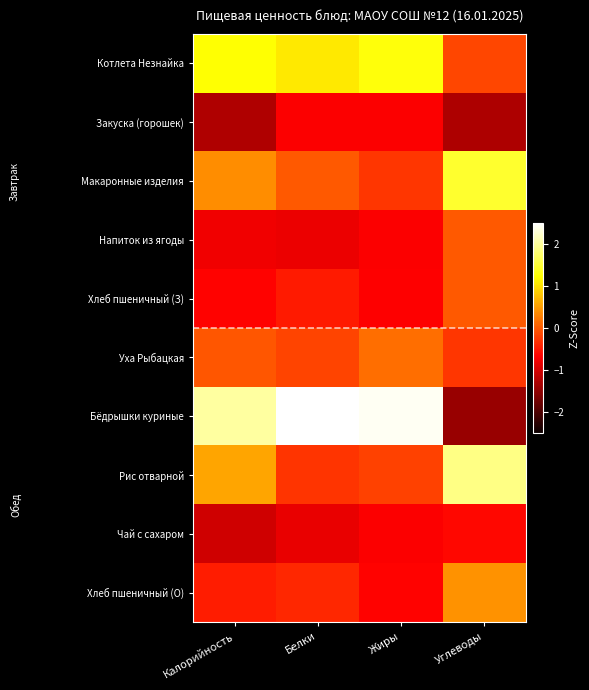

Between Углеводы and Белки, which is larger?

Белки